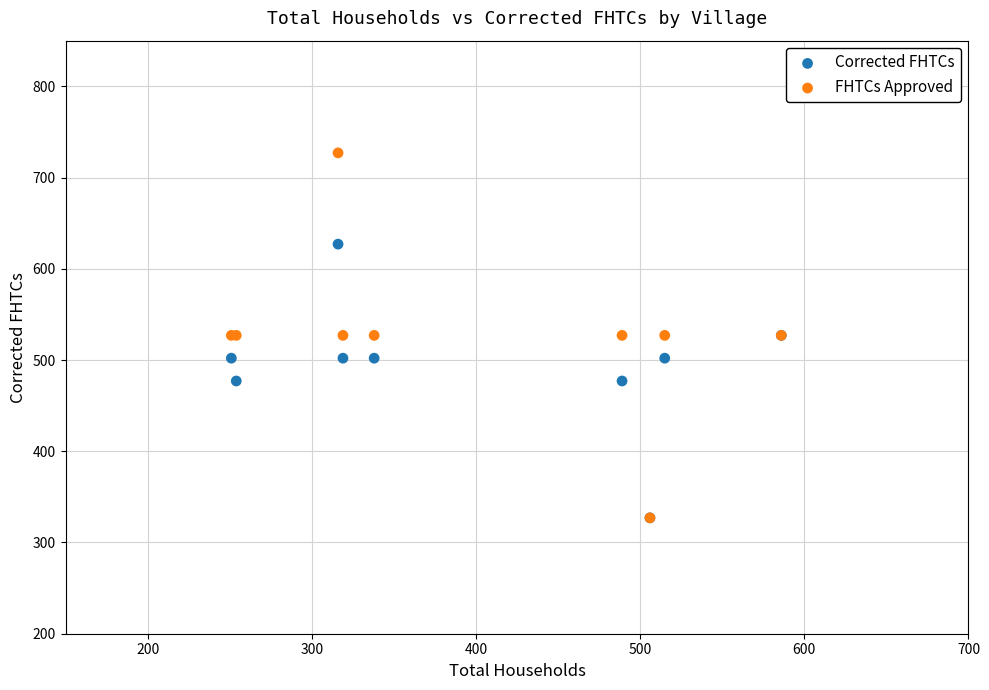

What are all the series names shown in the legend?

Corrected FHTCs, FHTCs Approved